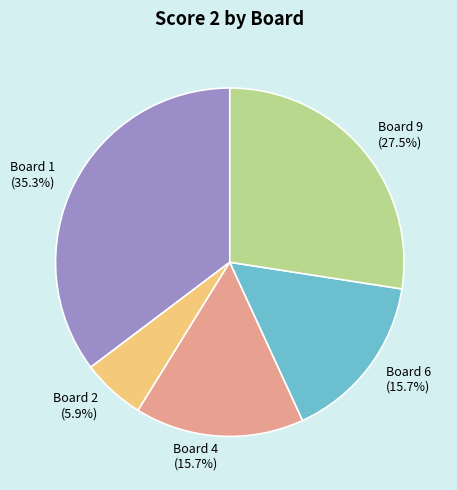

Which category has the smallest portion of the pie?

Board 2